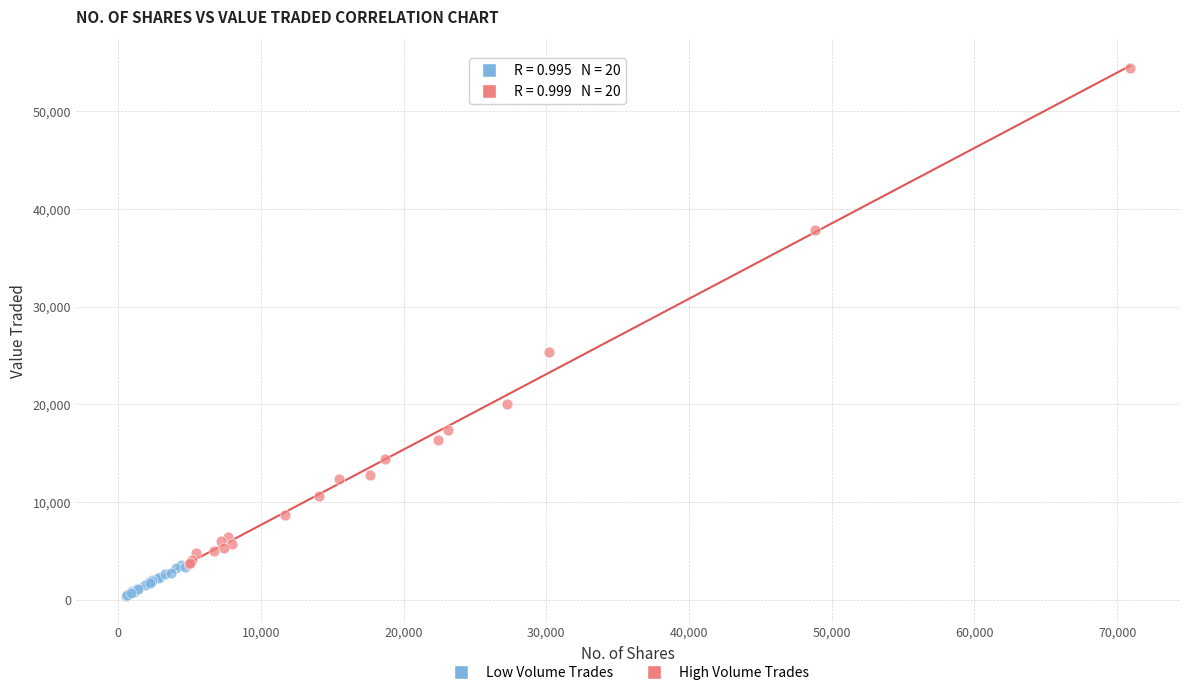

Which series reaches the maximum Y coordinate?

High Volume Trades